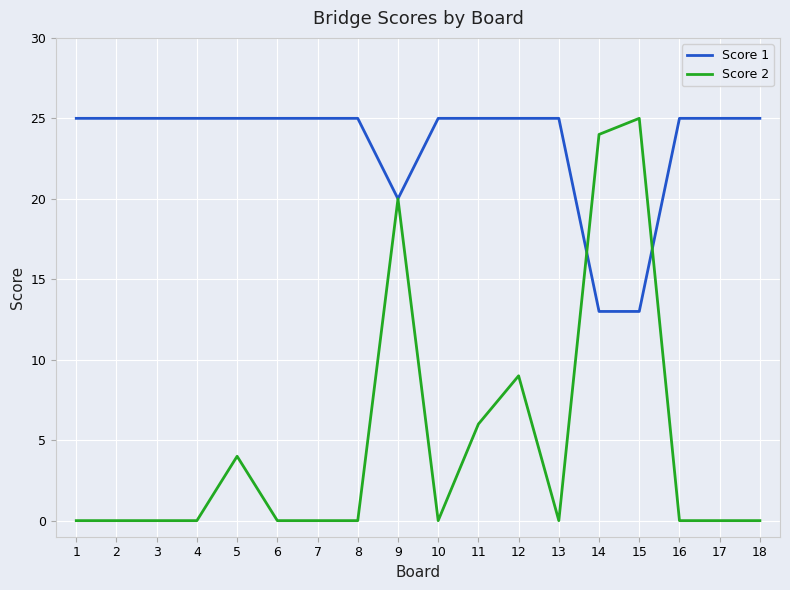

What value does the Score 1 series have at 4, to the nearest 5?

25